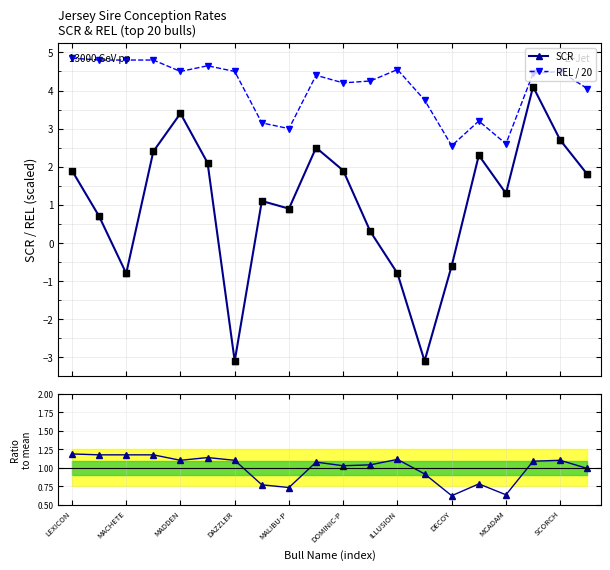

Which series has the largest Y range (max minus min)?

SCR